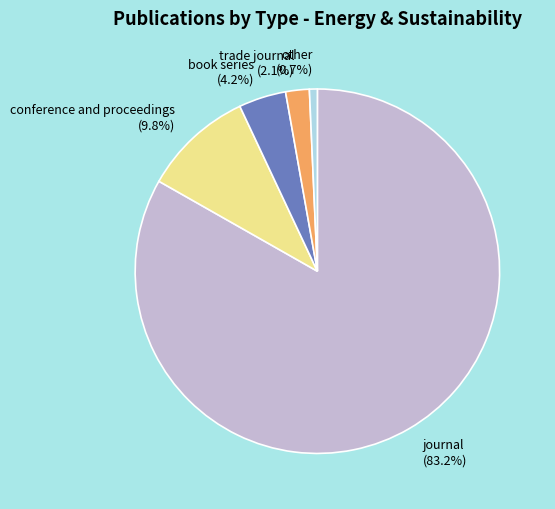

How many segments does this pie chart have?

5